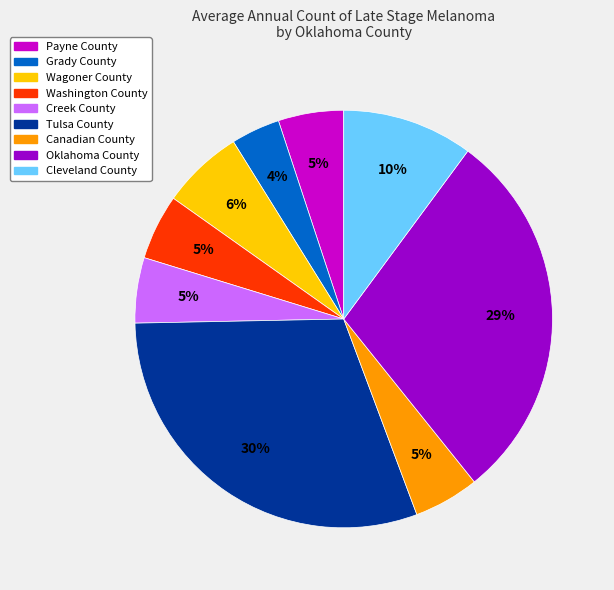

Which has a higher value, Payne County or Tulsa County?

Tulsa County